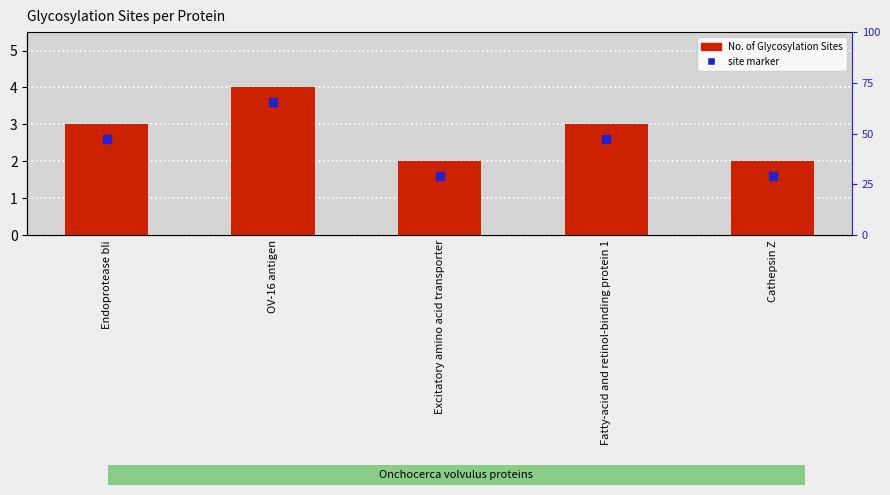

What is the label of the 4th bar from the right?

OV-16 antigen